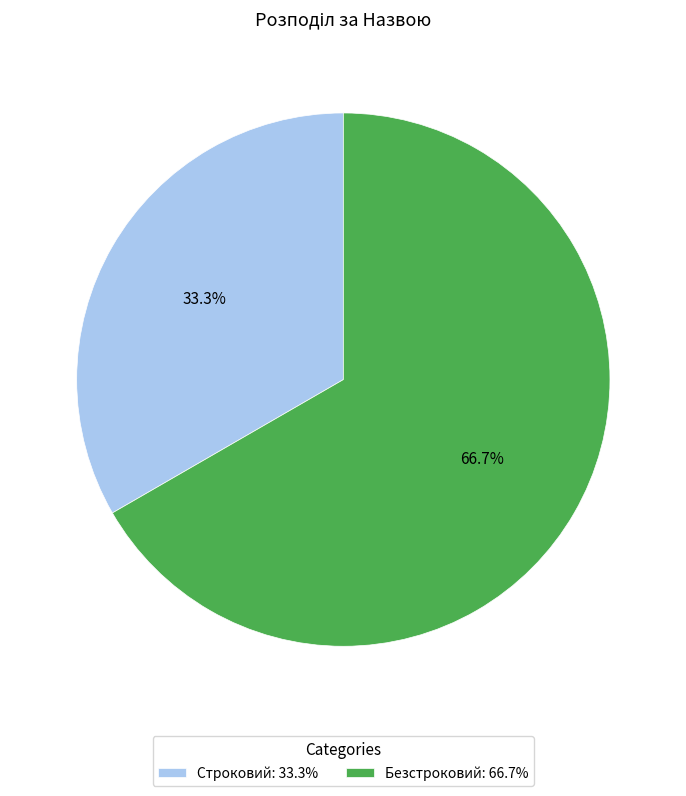

Is the sum of Строковий and Безстроковий greater than half?

Yes